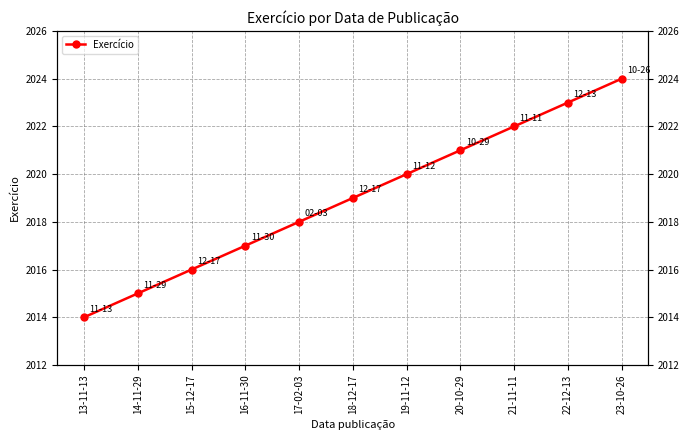

How many data points are less than 2019?

5